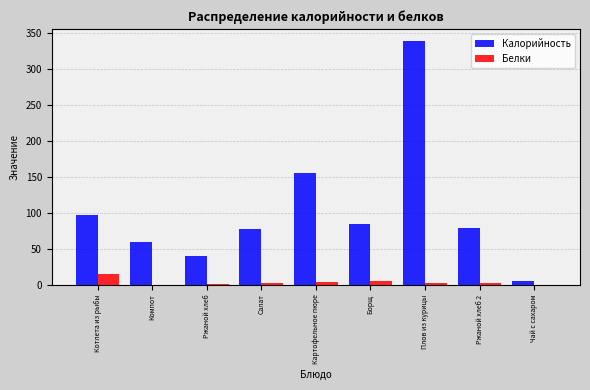

The value of Белки at Компот is 0.0. True or false?

True